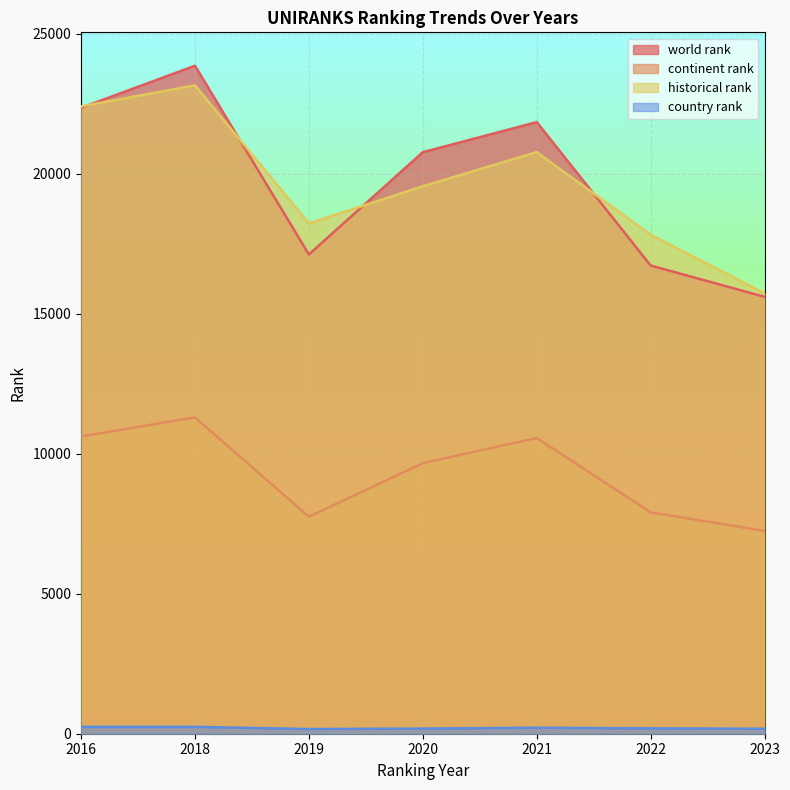

At which label is continent rank closest to 9274?

2020